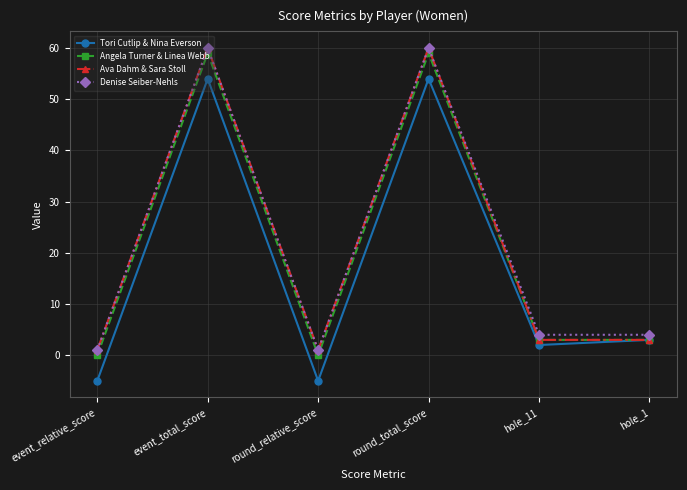

The Angela Turner & Linea Webb series shows 59 at event_total_score. True or false?

True